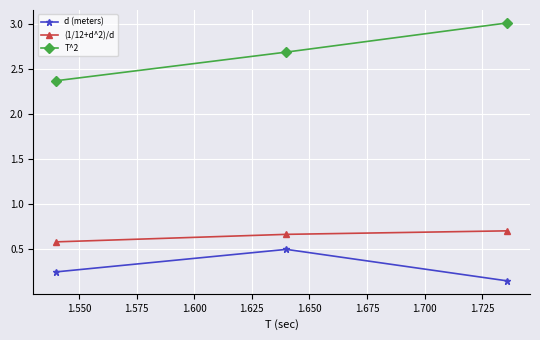

What is the highest value of the T^2 series?

3.0